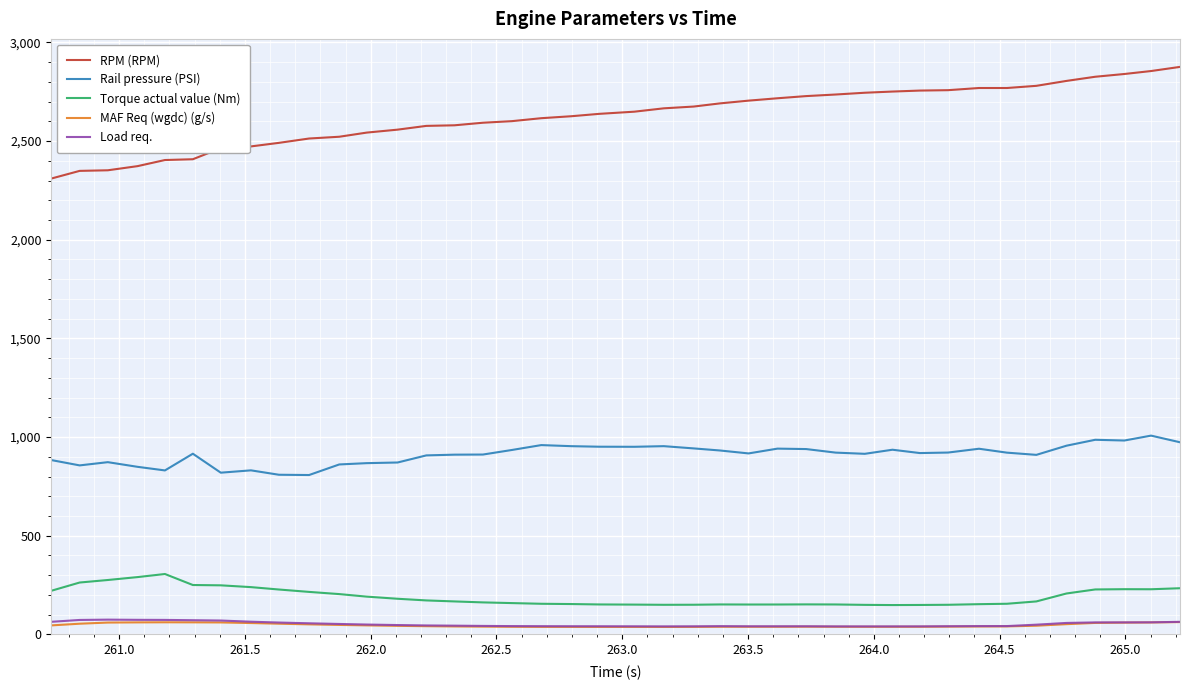

How many lines are shown in the chart?

5